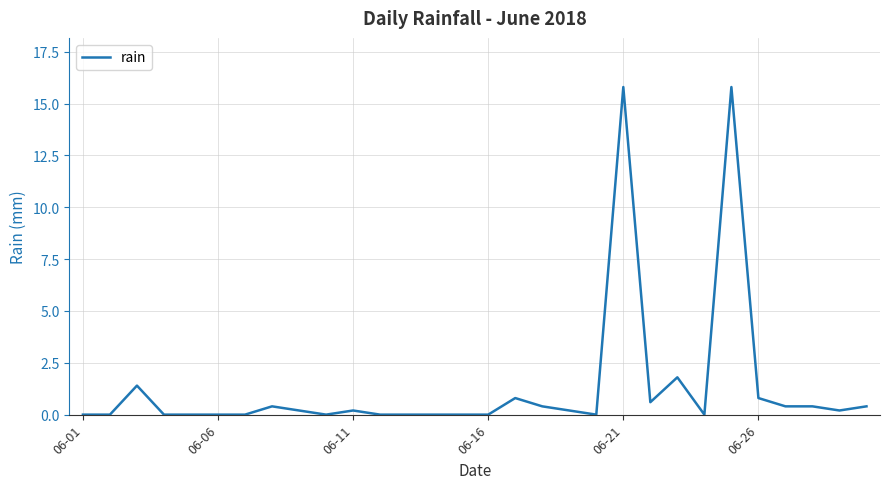

Reading right to left, what are all the values shown in this chart?

0.4	0.2	0.4	0.4	0.8	15.8	0.0	1.8	0.6	15.8	0.0	0.2	0.4	0.8	0.0	0.0	0.0	0.0	0.0	0.2	0.0	0.2	0.4	0.0	0.0	0.0	0.0	1.4	0.0	0.0